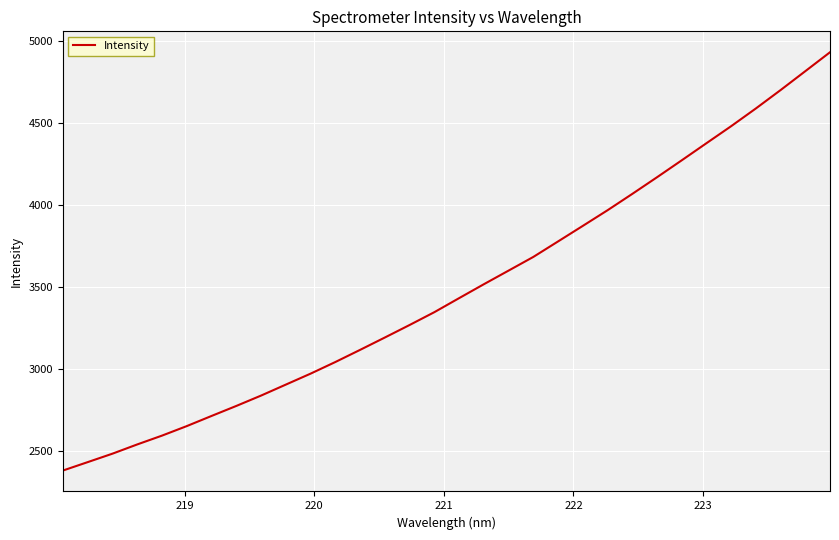

What is the minimum value shown in the chart?

2381.1